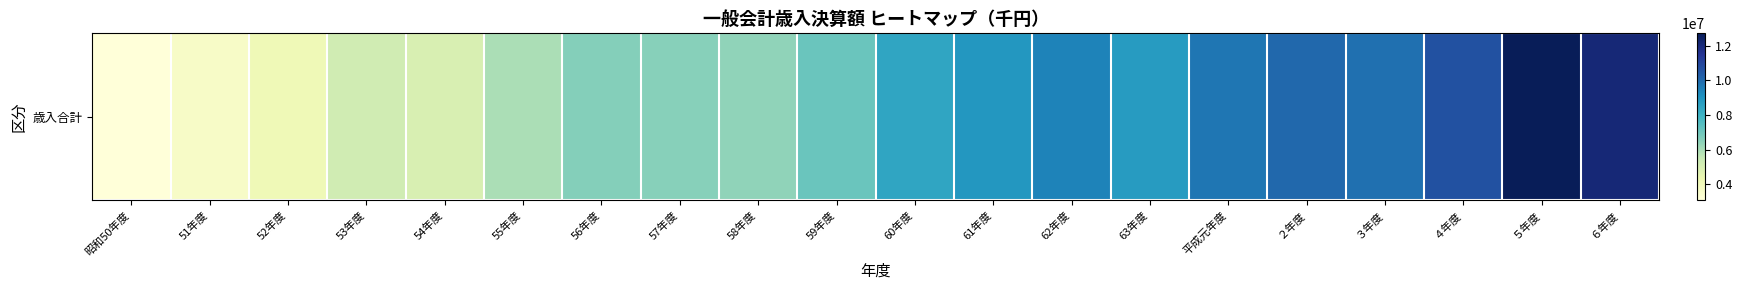

The value at 59年度 is 11985941. True or false?

False